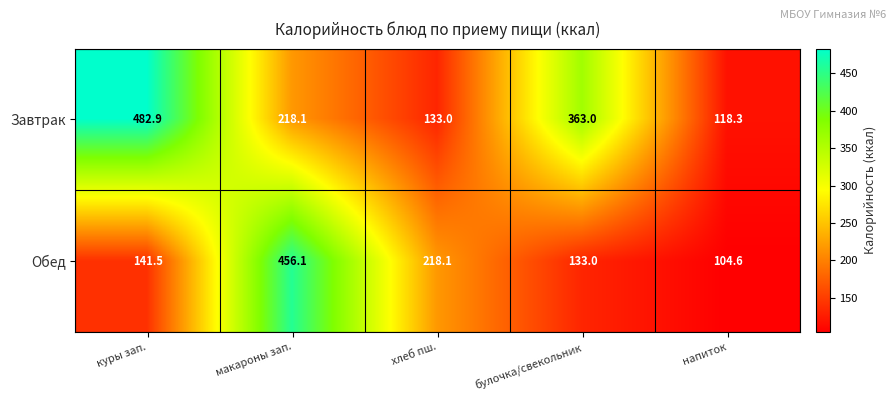

Which series has the largest total across all categories?

Завтрак